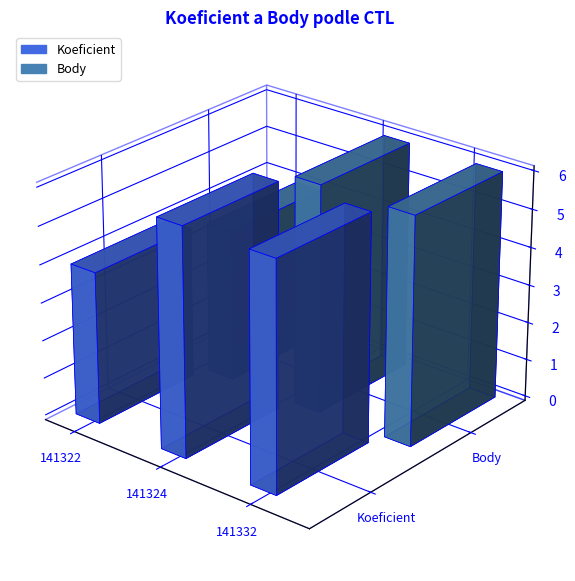

Is the value of Body at 141322 greater than the value of Koeficient at 141324?

No